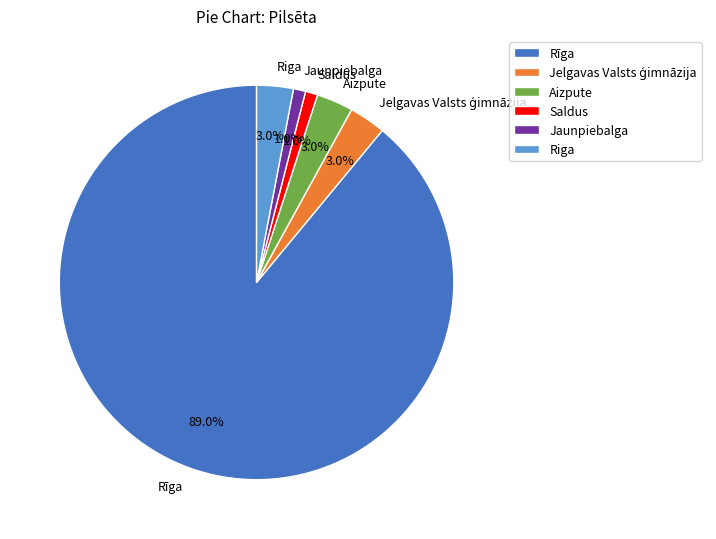

To the nearest percent, what is the difference between the largest and smallest slice percentages?

88%